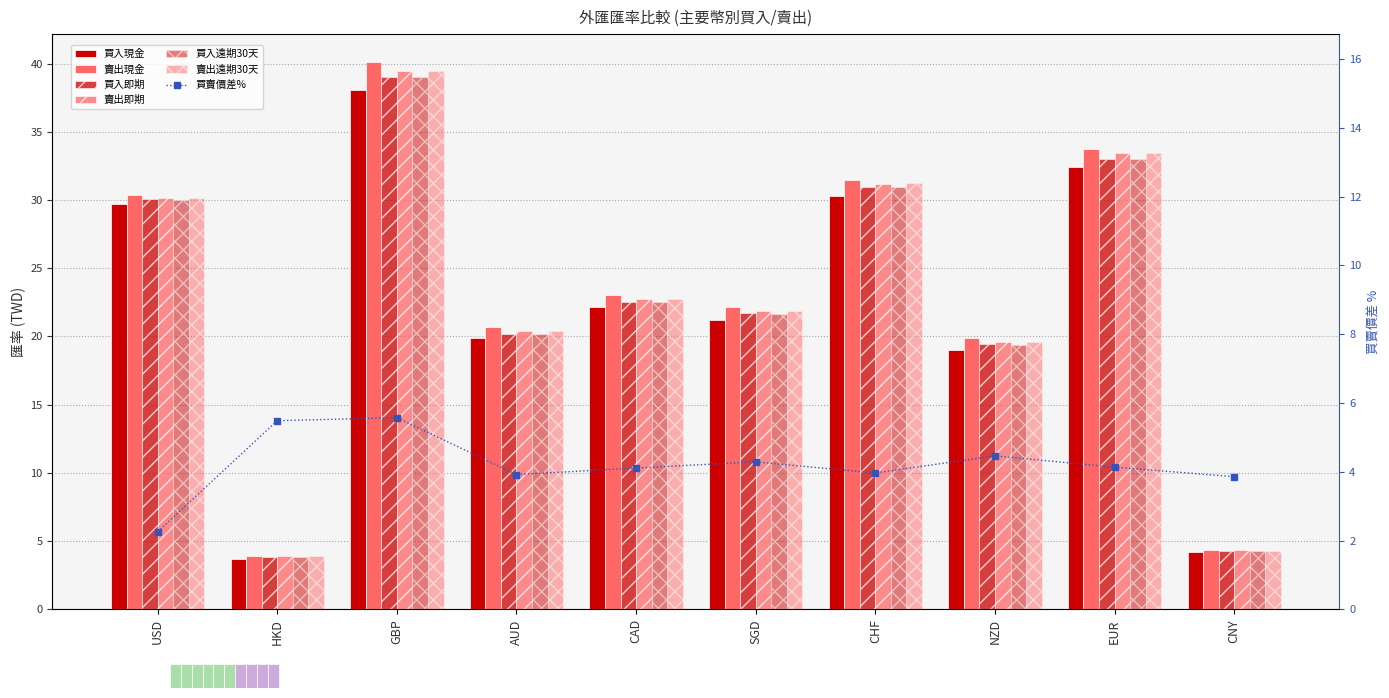

What is the difference between the maximum and minimum values in the 賣出現金 series?

36.2